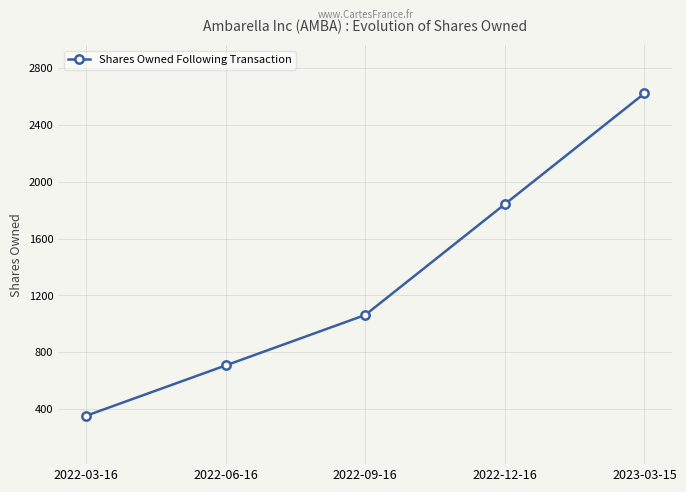

Reading left to right, transcribe all the data shown in this chart.

2022-03-16=354	2022-06-16=708	2022-09-16=1063	2022-12-16=1842	2023-03-15=2621